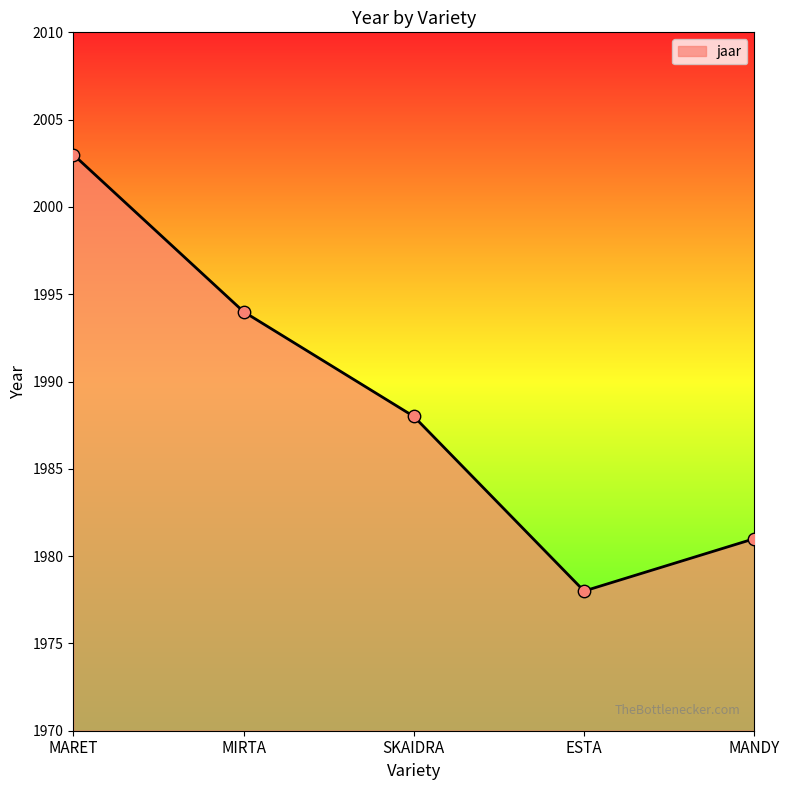

Between MIRTA and MARET, which is larger?

MARET